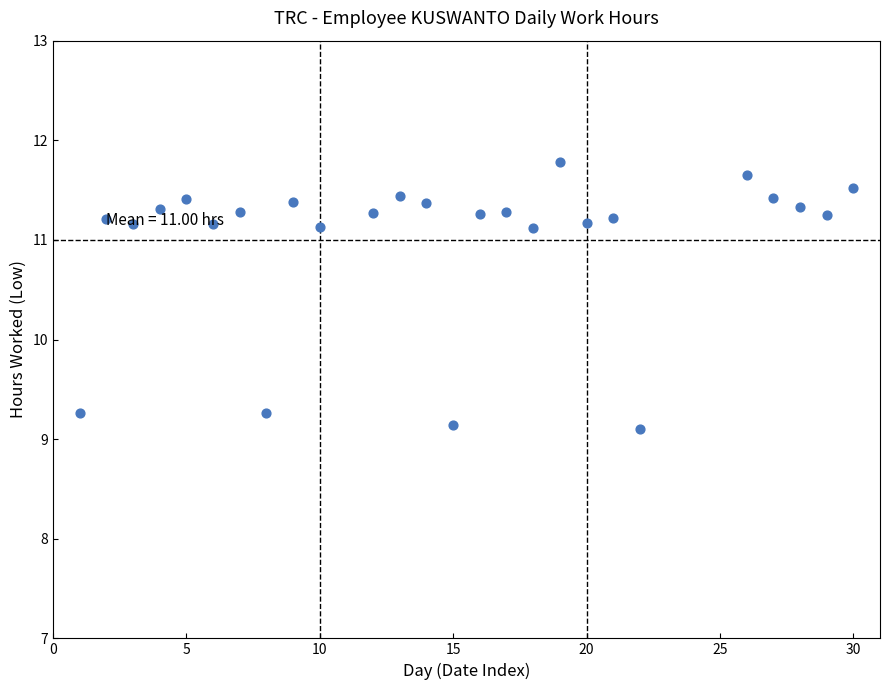

What is the range of X values (max minus min)?

29.0